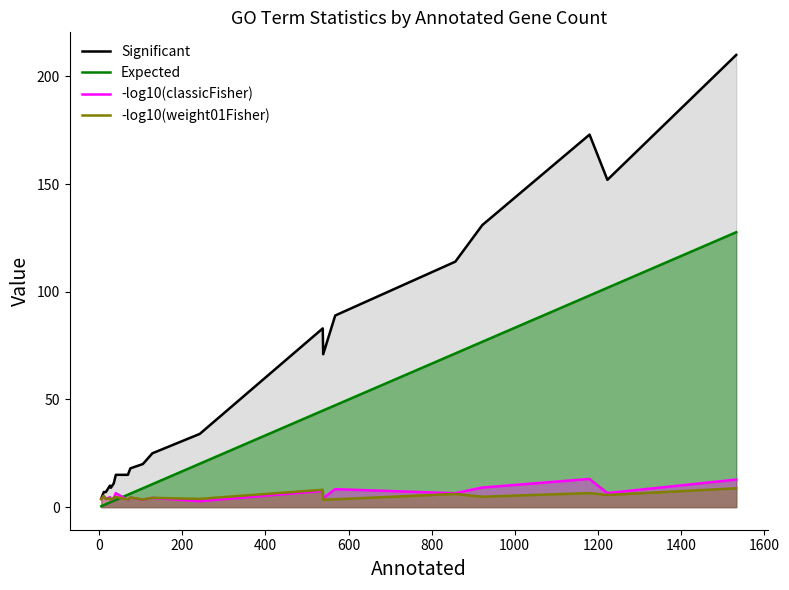

True or false: Significant and -log10(classicFisher) intersect in this chart.

False